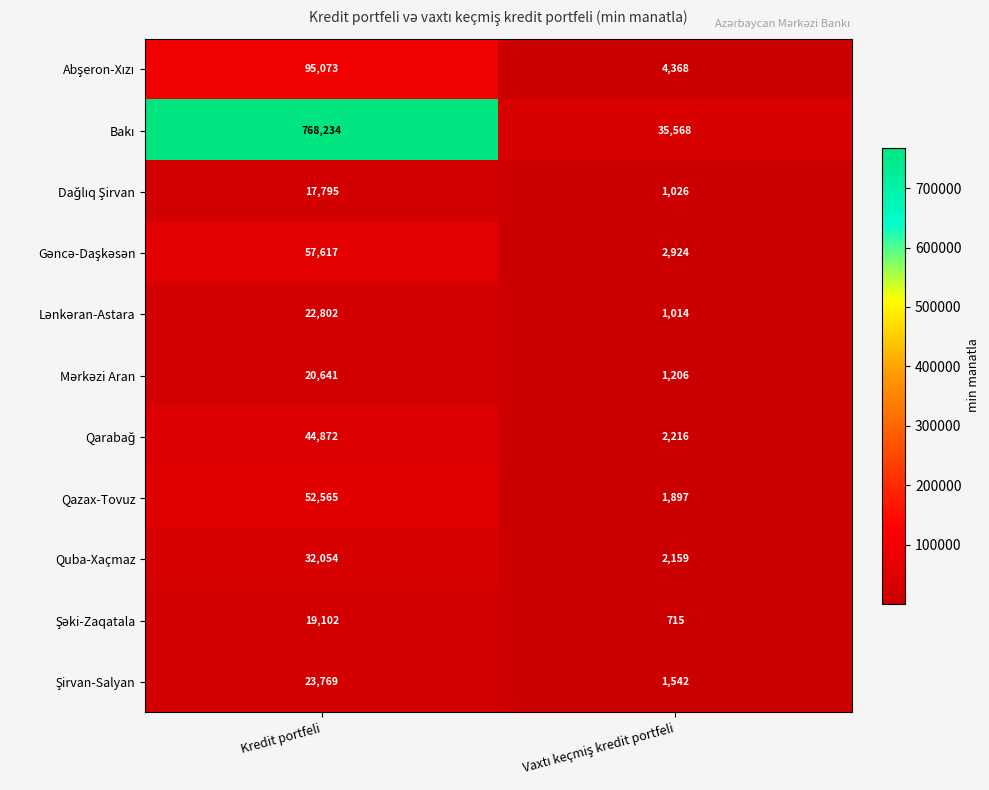

At which category is the sum across all series the highest?

Kredit portfeli